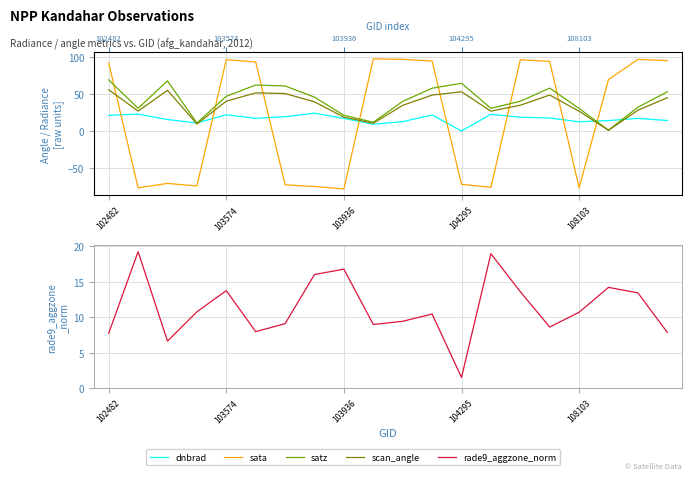

What is the sum of the satz values at 13 and 11?

88.8